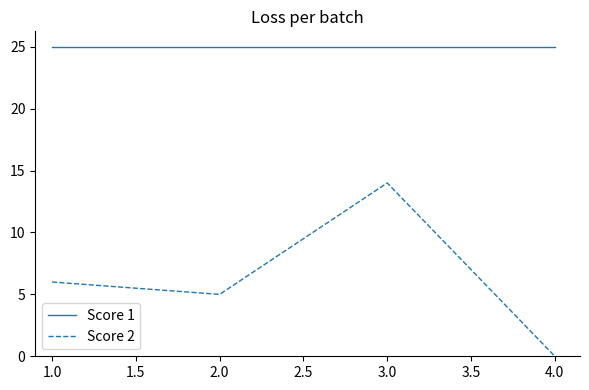

At which category is the sum across all series the highest?

3.0